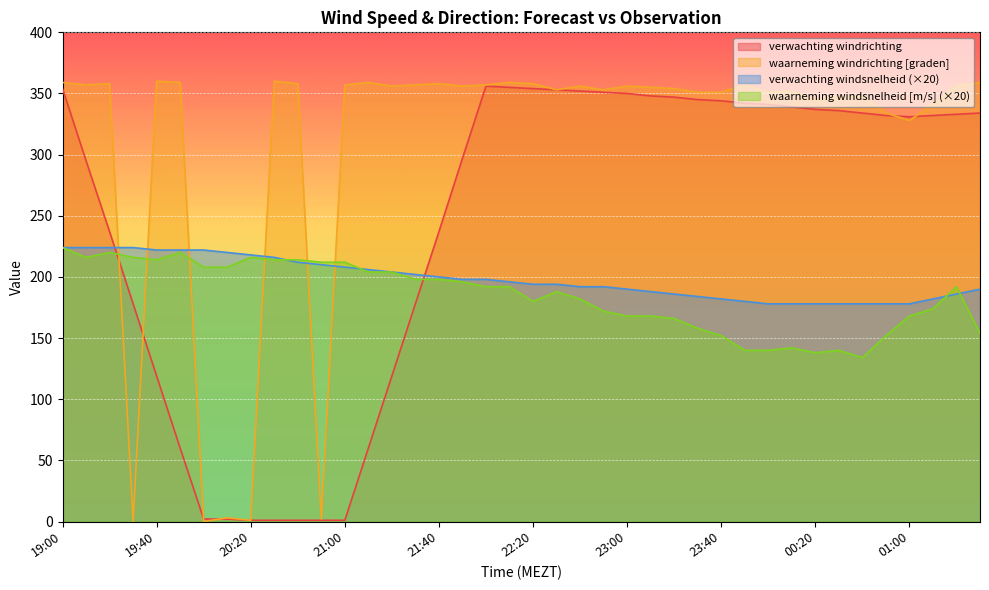

True or false: waarneming windsnelheid [m/s] has a value of 174 at 01:10.

True